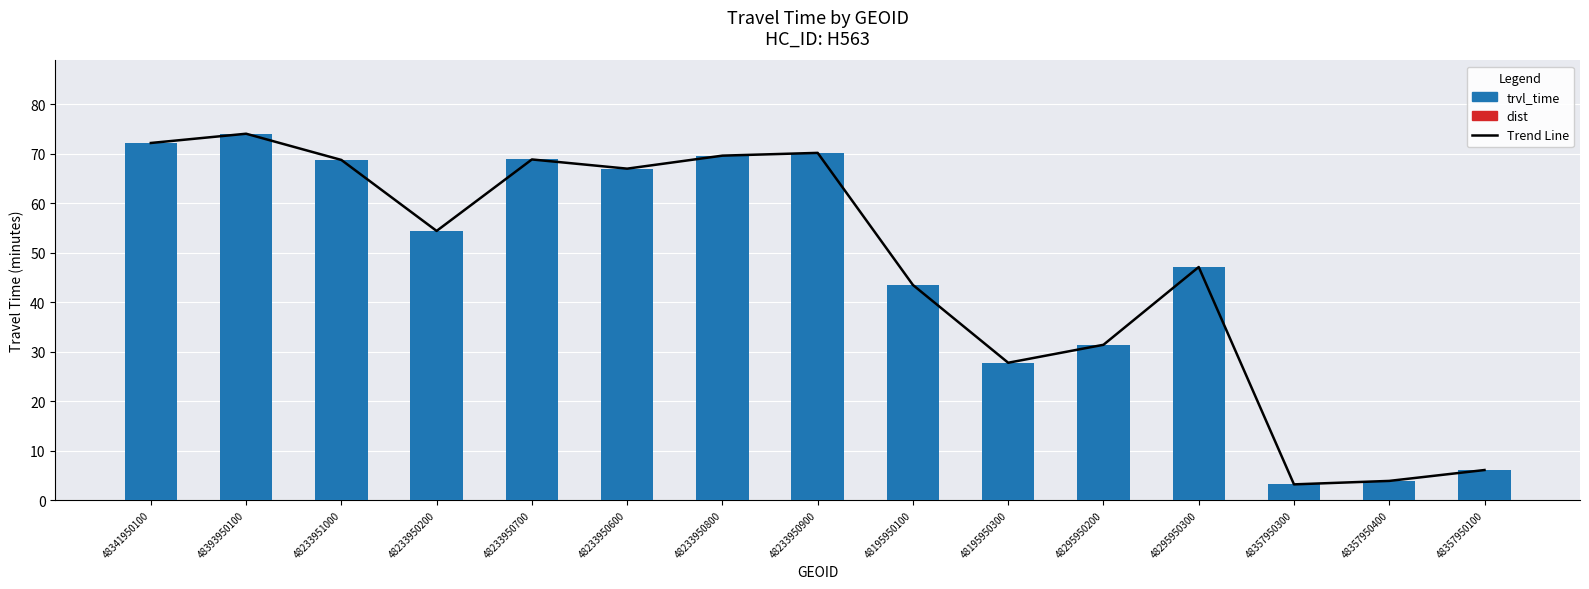

The Trend Line series shows 27.8 at 48195950300. True or false?

True